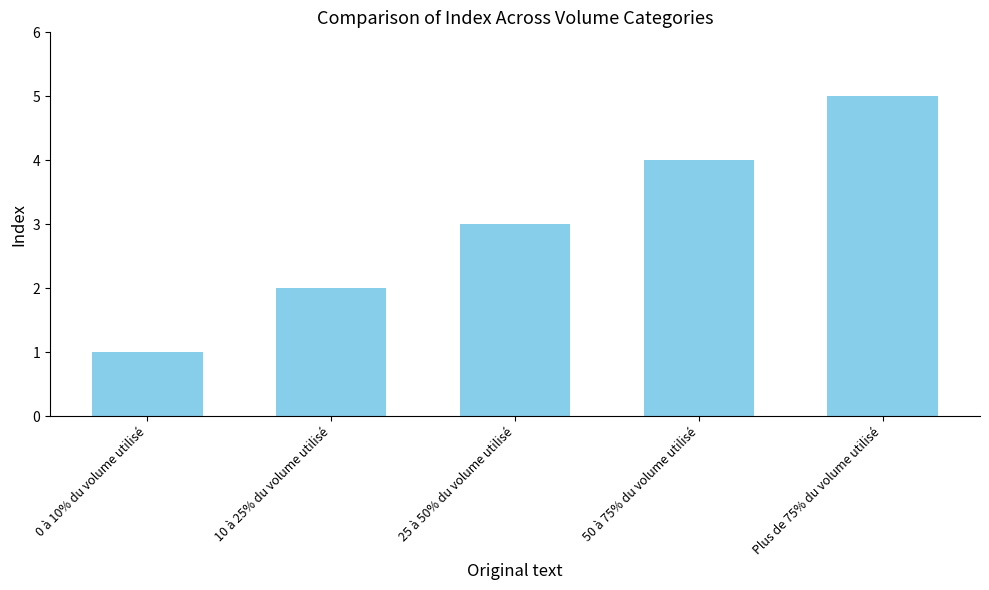

Which label corresponds to the largest value in the chart?

Plus de 75% du volume utilisé